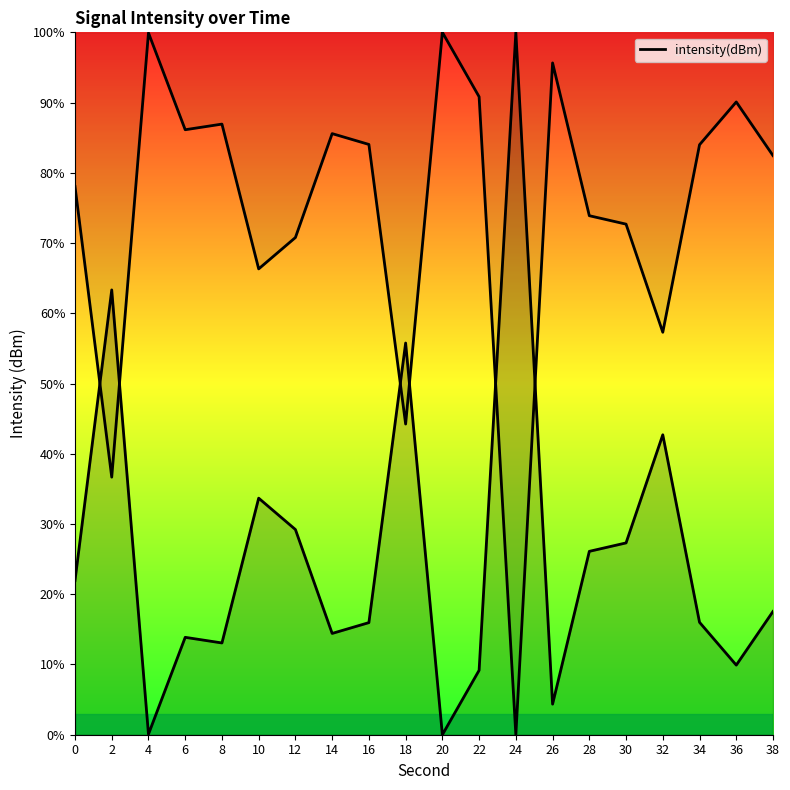

What is the sum of all values?

514.4